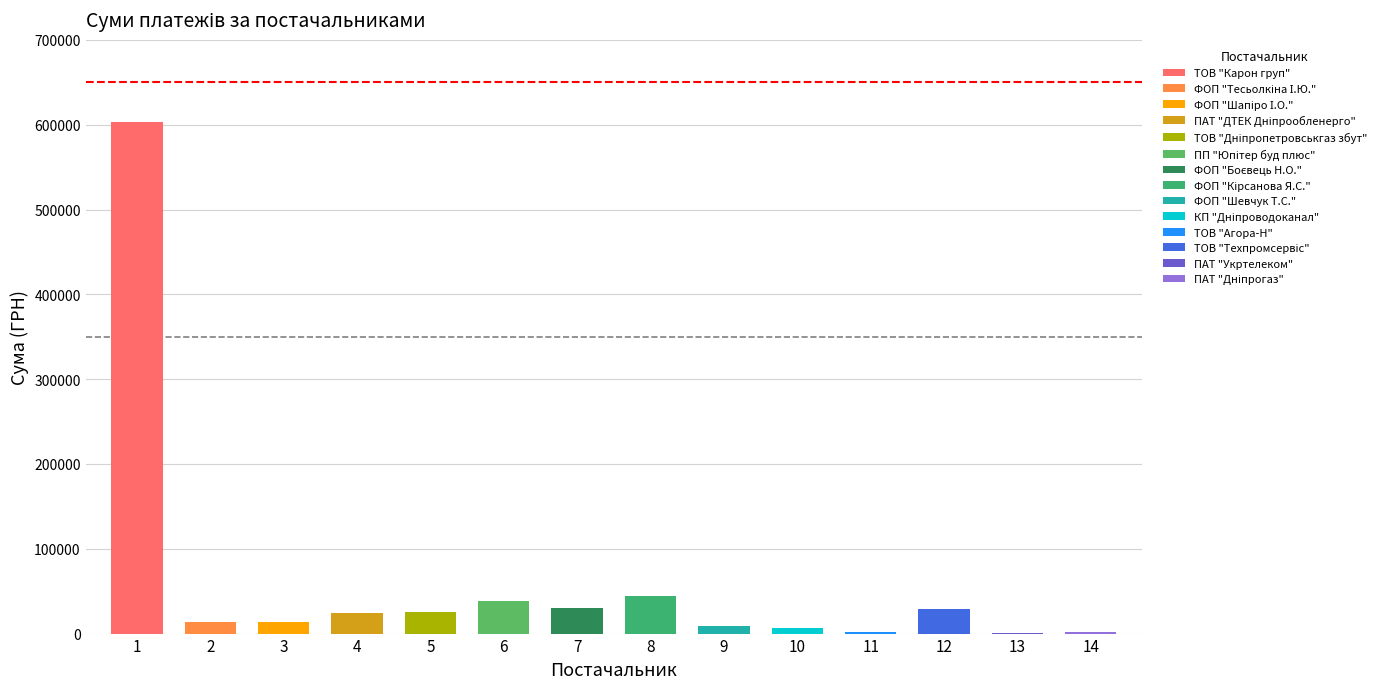

At which category does the chart reach its minimum across all series?

ПАТ "Укртелеком"